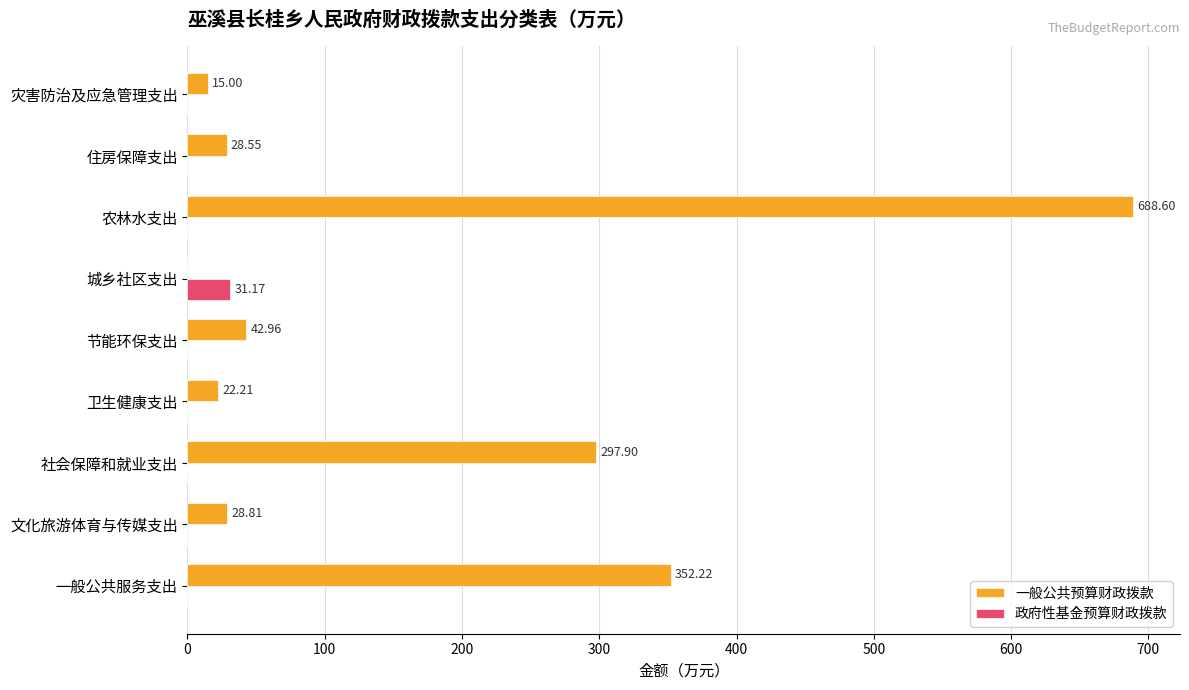

At which category is the sum across all series the highest?

农林水支出